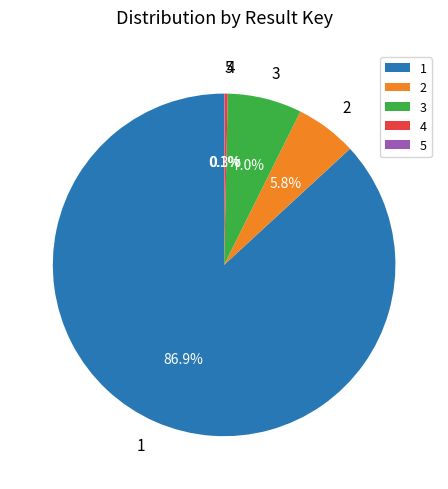

Is it true that 3 is 20% of the pie?

False